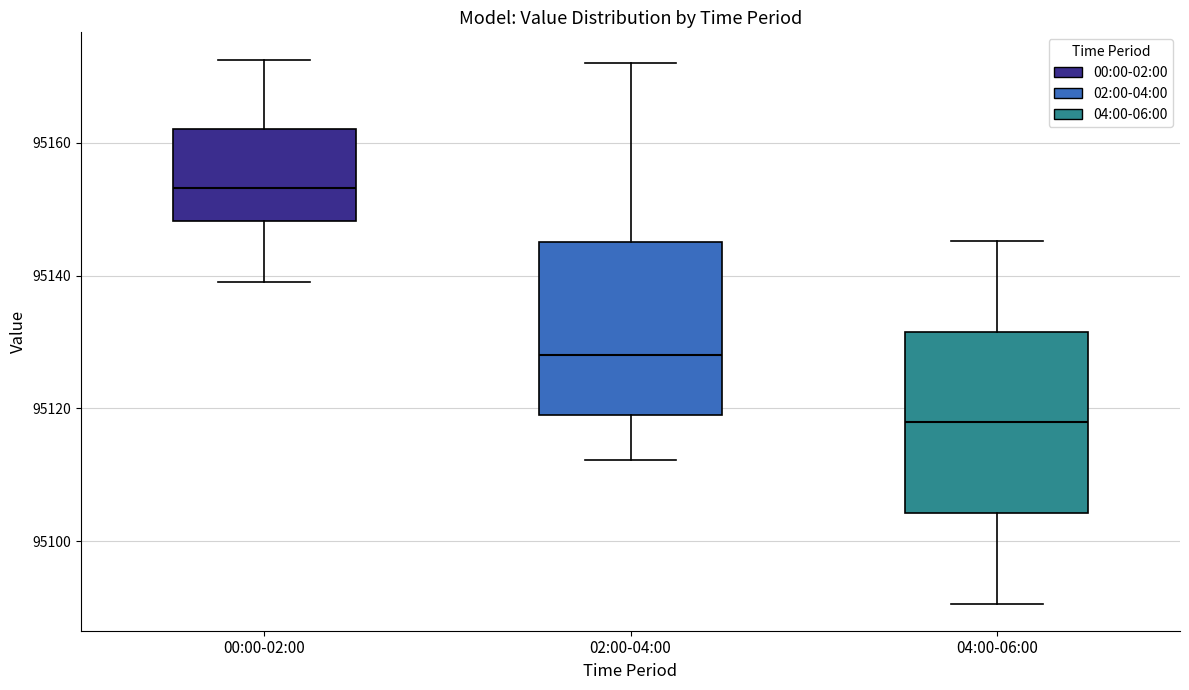

Reading left to right, transcribe this box plot: for each box, give where its median line is, the range the box spans, and where its two whiskers end, as read against the y-axis. The values are not printed on the chart, so give them approximately, as read against the axis.

00:00-02:00: median 95154, box 95148 to 95162, whiskers 95140 to 95172
02:00-04:00: median 95128, box 95120 to 95146, whiskers 95112 to 95172
04:00-06:00: median 95118, box 95104 to 95132, whiskers 95090 to 95146